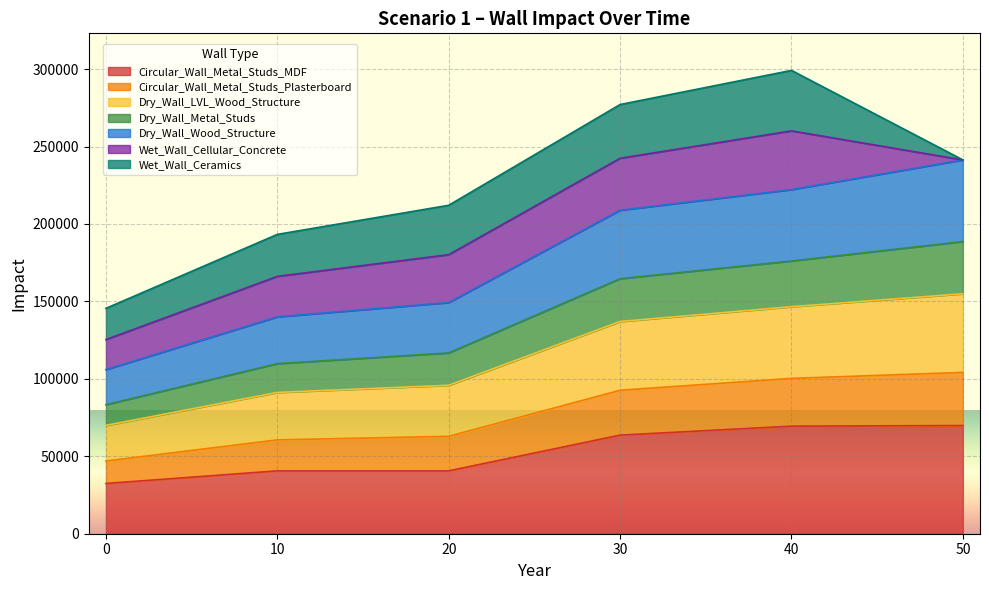

The value of Circular_Wall_Metal_Studs_MDF at 0 is 46794.3. True or false?

False